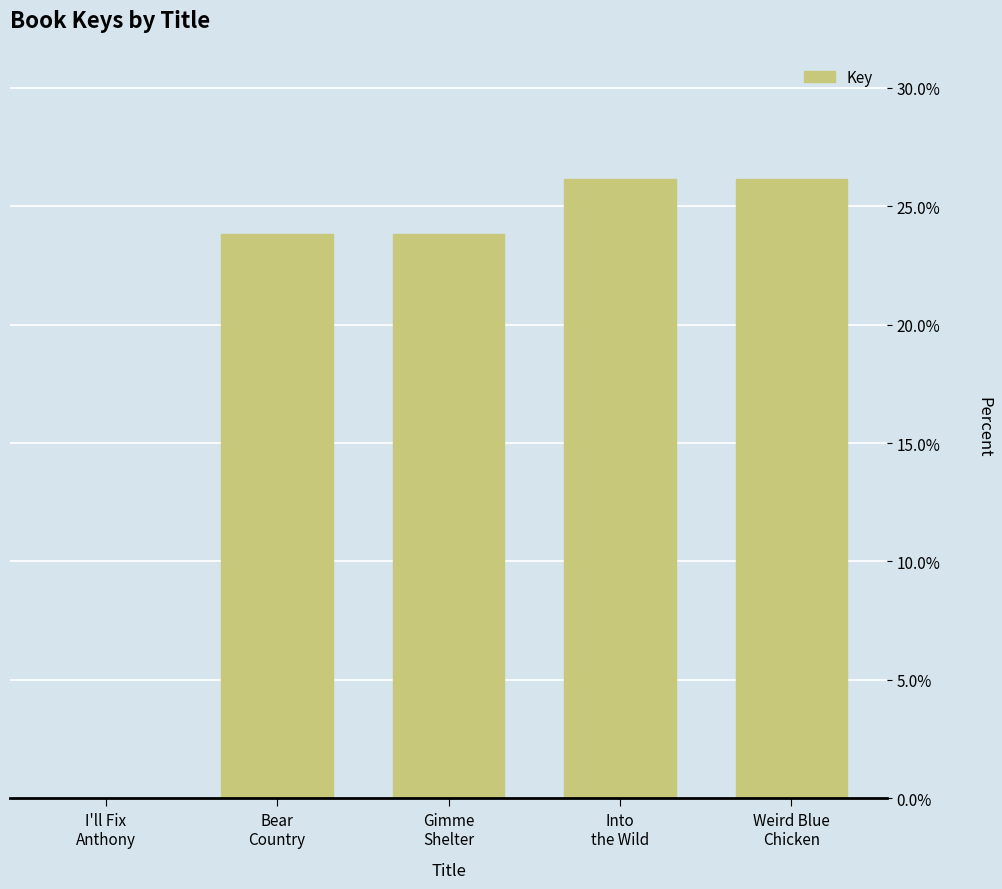

What is the sum of all values?

100.0